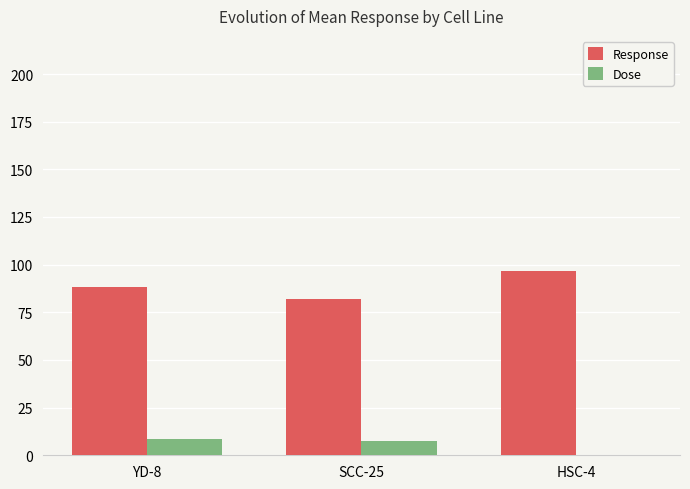

What is the greatest value displayed?

96.8